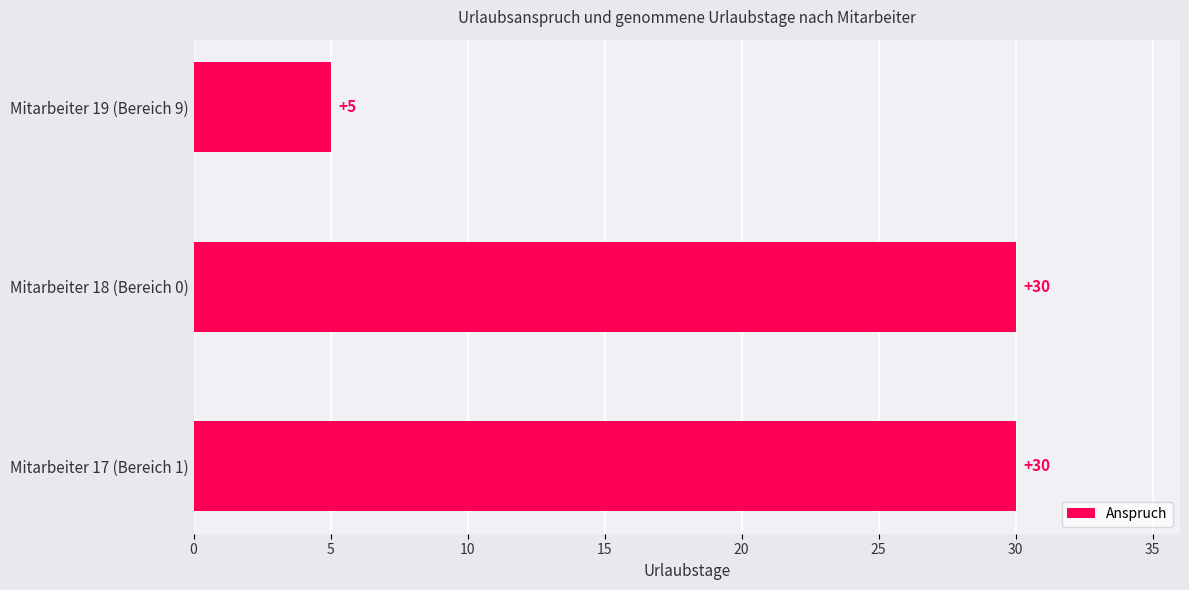

What is the difference between the second highest and minimum values?

25